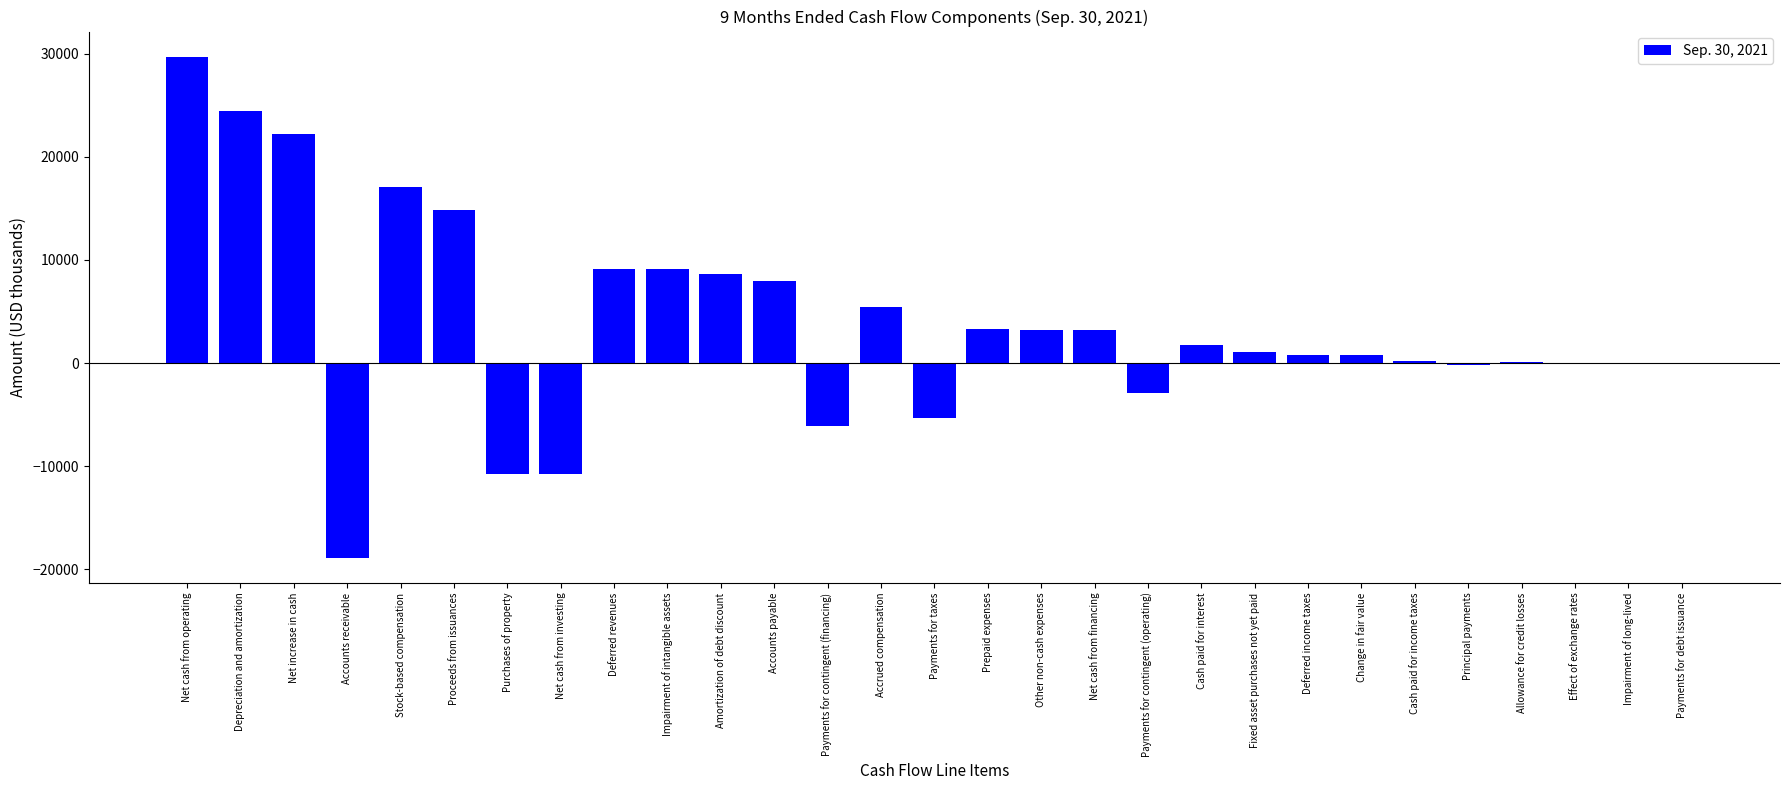

The chart shows a value of 14794 at Proceeds from issuances. True or false?

True